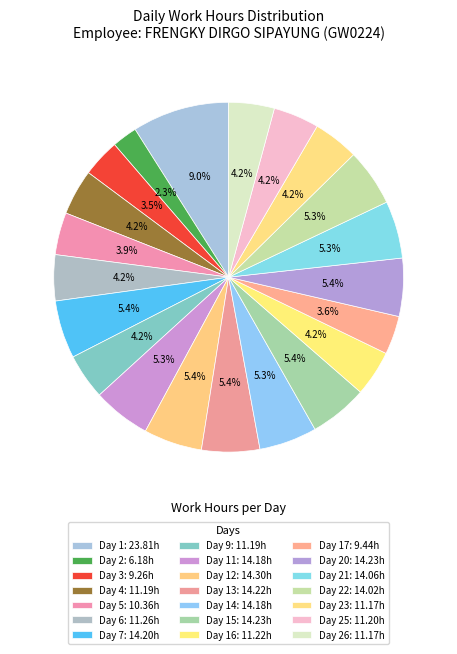

Which slice is the smallest?

Day 2